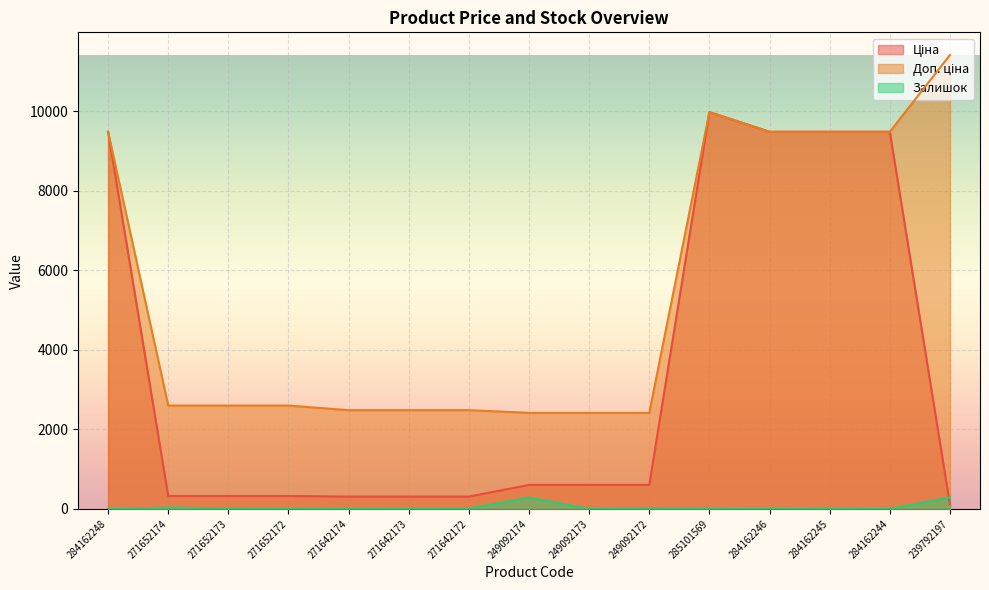

True or false: Ціна has more than 2 points higher than both neighbors.

False